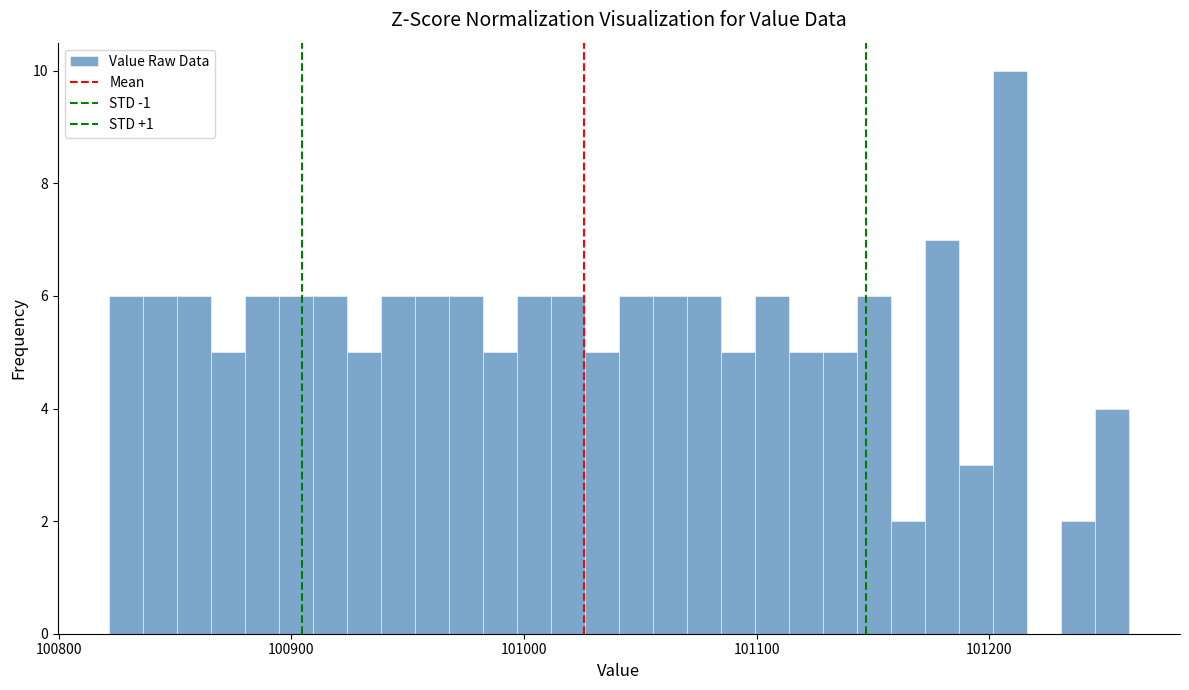

Read against the x-axis, roughly where is the centre of the tallest bar?

101210